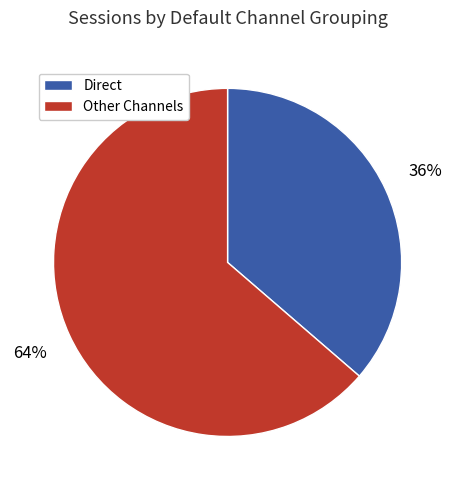

Does any single category account for the majority?

Yes